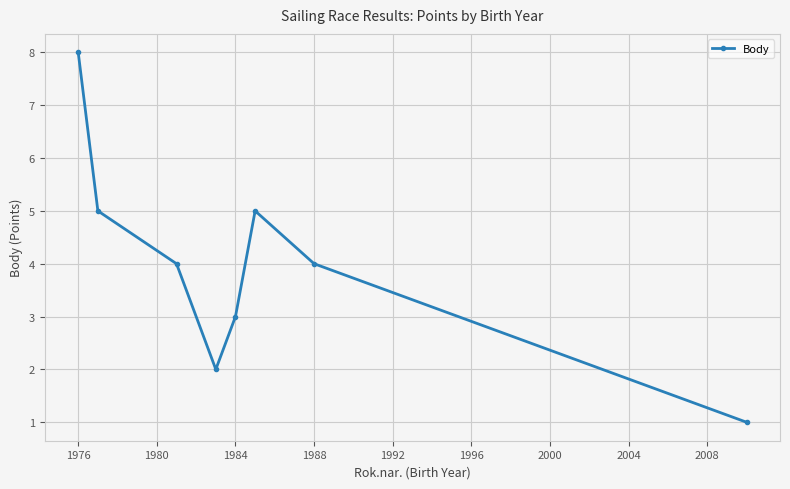

What is the greatest value displayed?

8